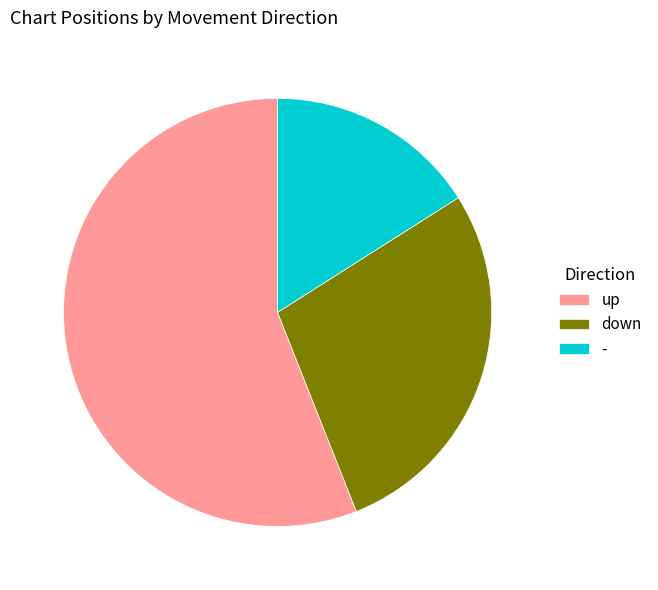

Between down and -, which is larger?

down